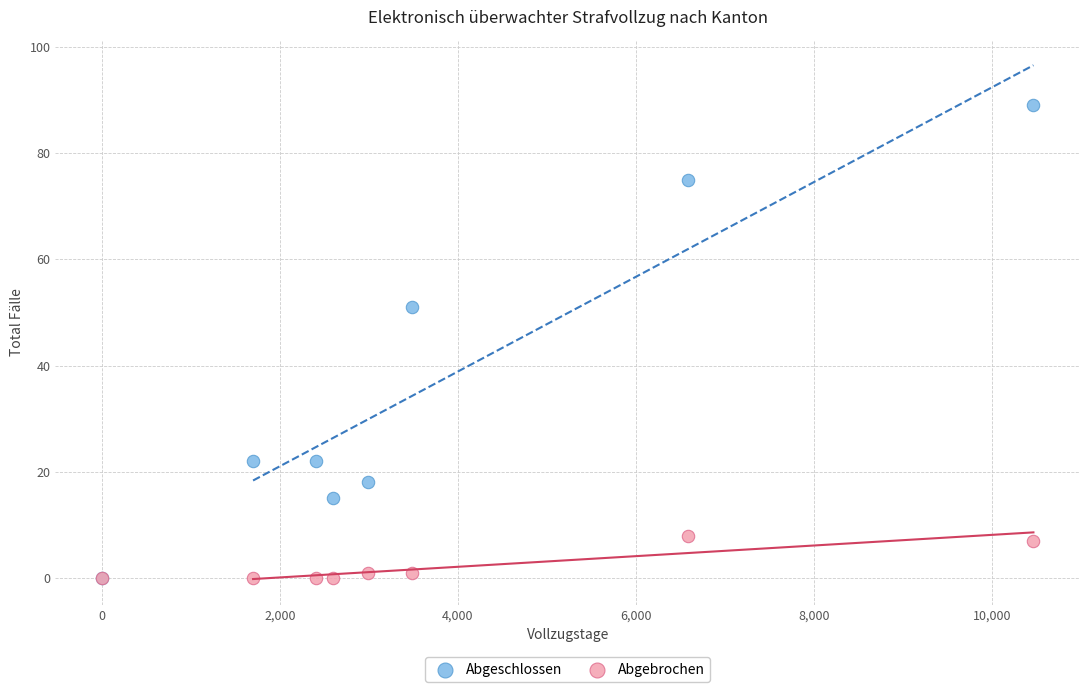

Across all series, what Y value is closest to 44?

51